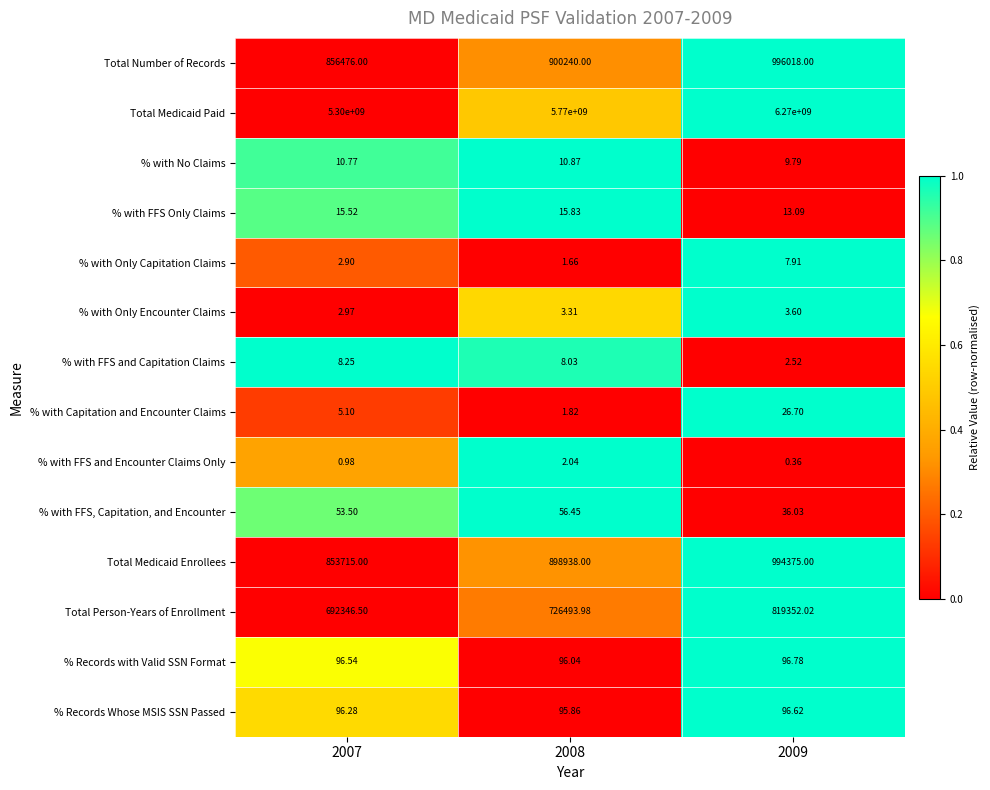

List the series in order of their peak value, lowest first.

% with FFS and Encounter Claims Only, % with Only Encounter Claims, % with Only Capitation Claims, % with FFS and Capitation Claims, % with No Claims, % with FFS Only Claims, % with Capitation and Encounter Claims, % with FFS, Capitation, and Encounter, % Records Whose MSIS SSN Passed, % Records with Valid SSN Format, Total Person-Years of Enrollment, Total Medicaid Enrollees, Total Number of Records, Total Medicaid Paid